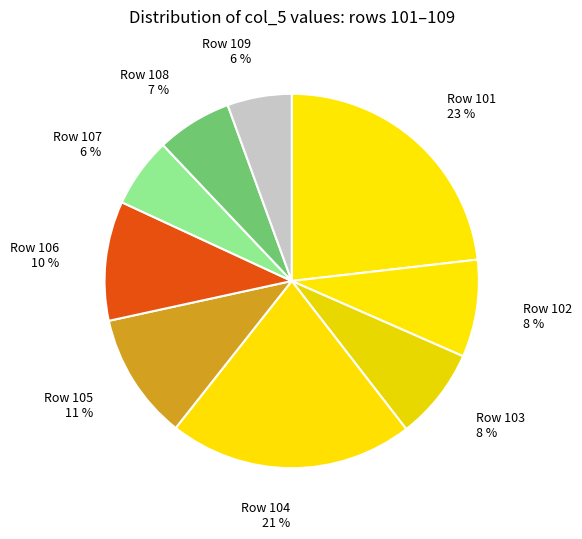

What is the largest slice in the pie chart?

Row 101 23 %